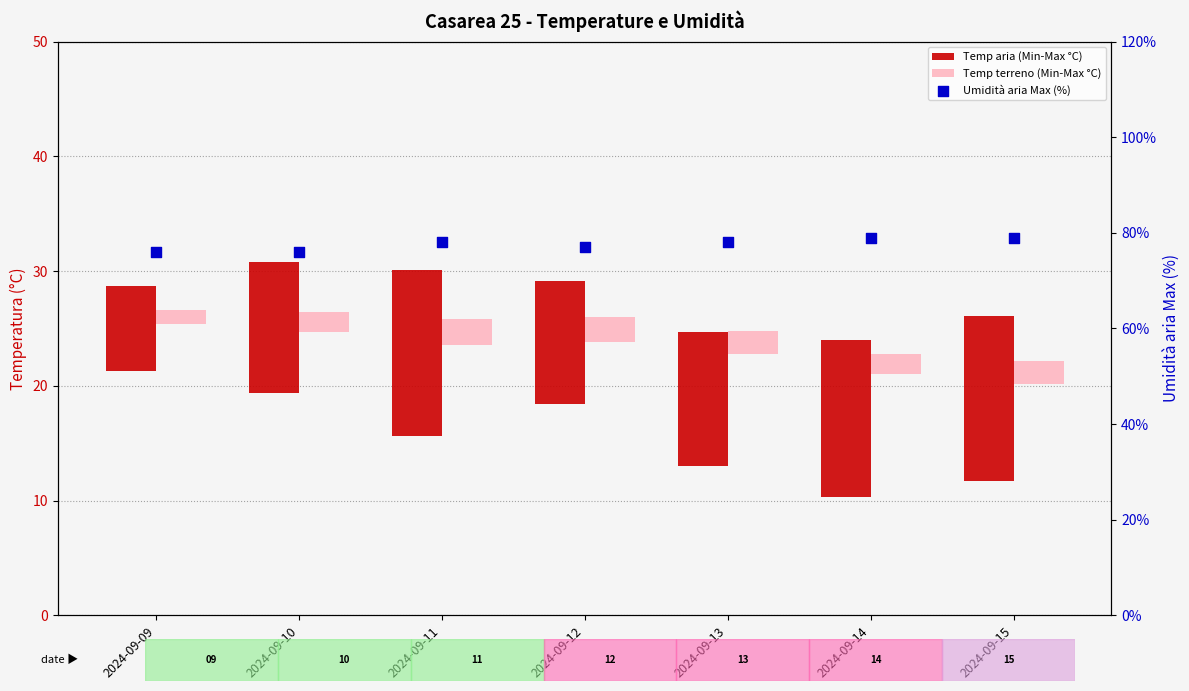

Is the value of Temp terreno (Min-Max °C) at 2024-09-12 greater than the value of Umidità aria Max (%) at 2024-09-09?

No